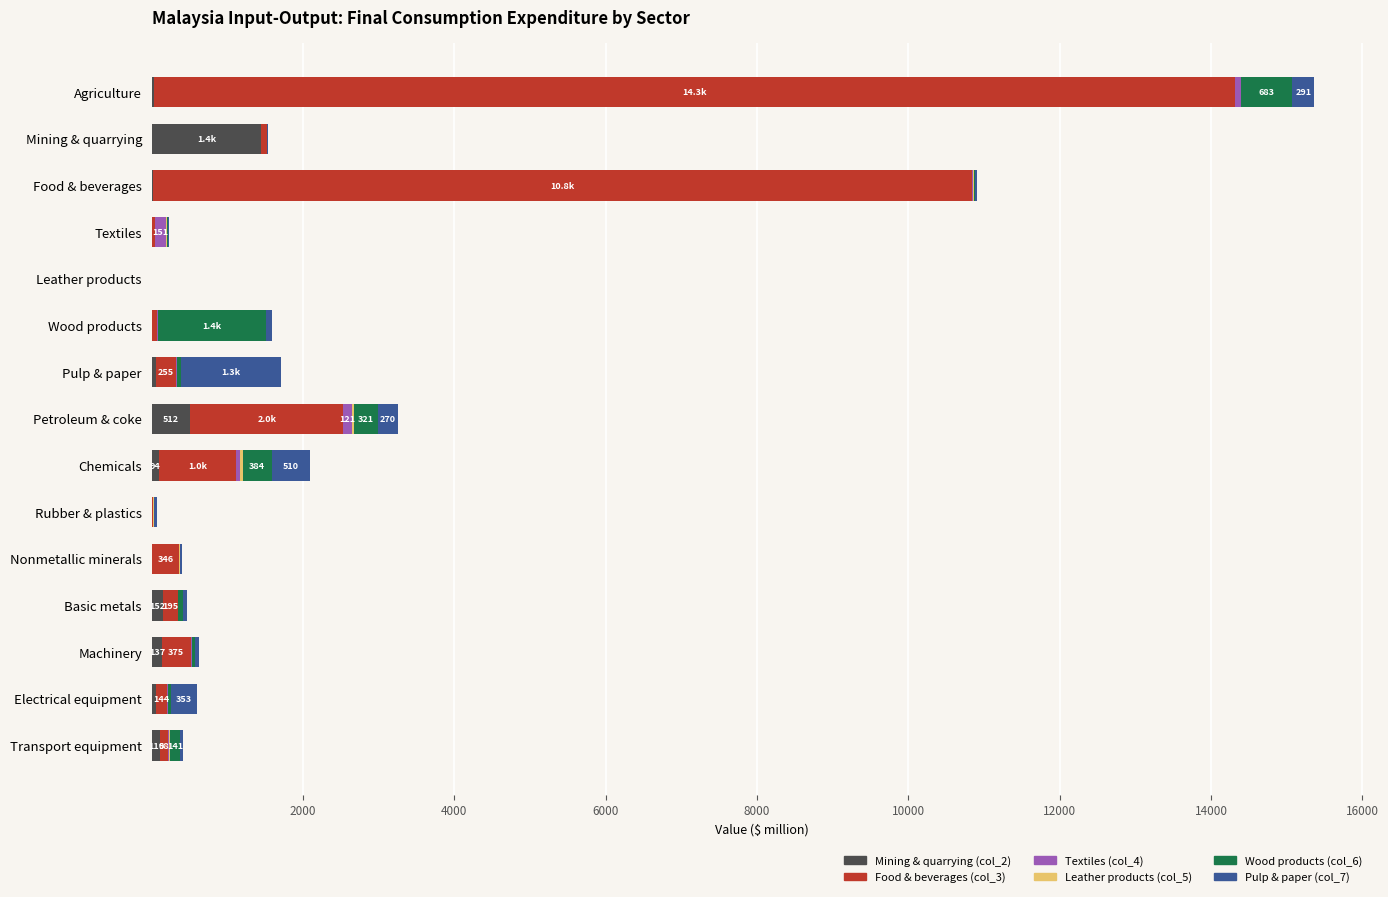

At which label does Mining & quarrying (col_2) reach its peak?

Mining & quarrying